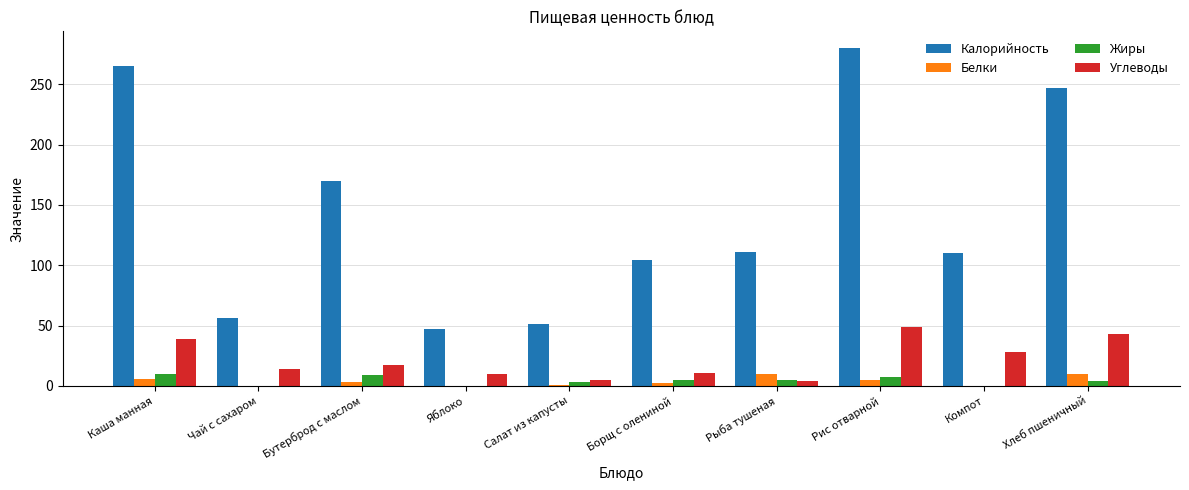

Between Каша манная and Чай с сахаром, which series saw the biggest shift?

Калорийность